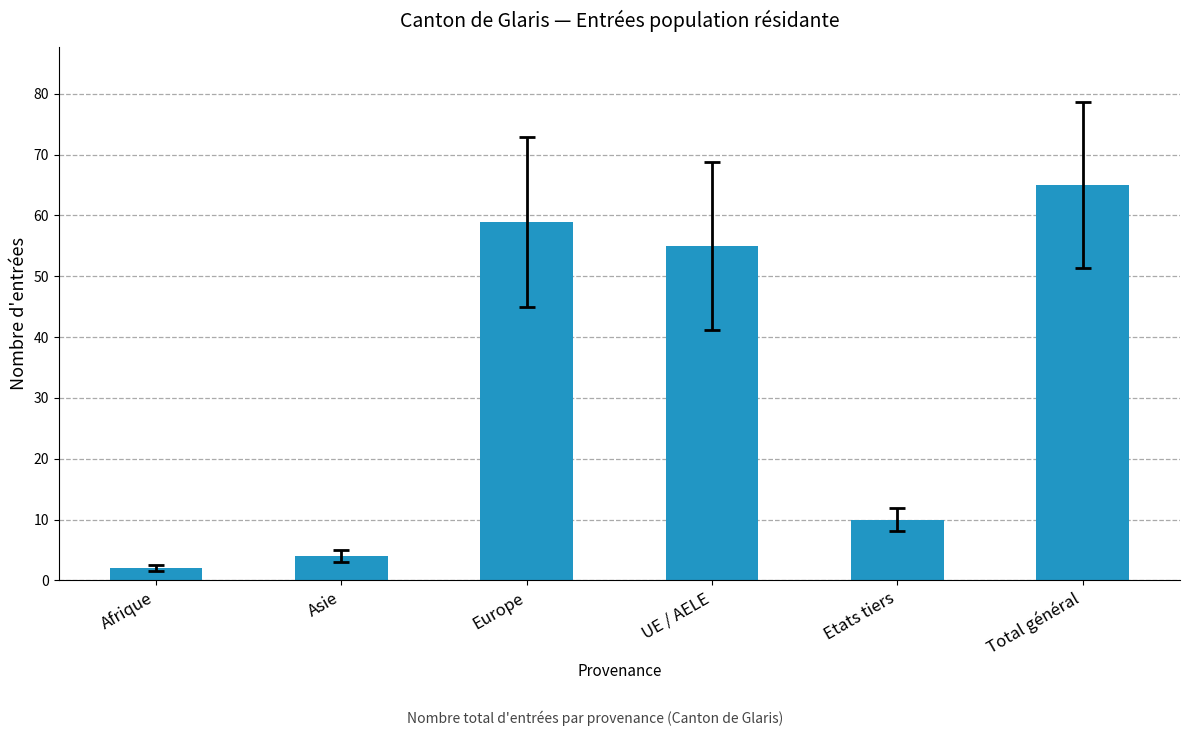

Are the bars horizontal?

No